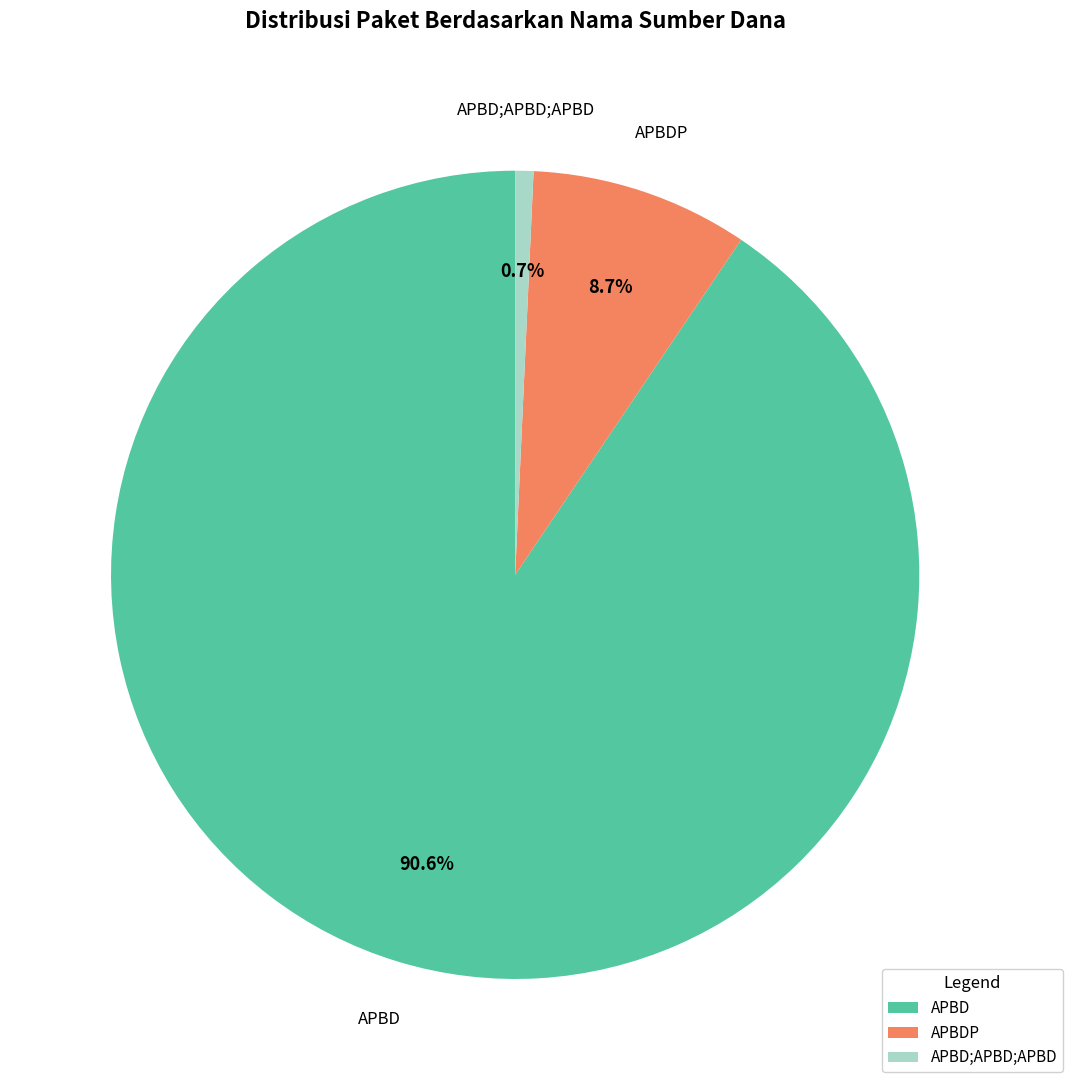

Is APBD;APBD;APBD the majority of the pie?

No